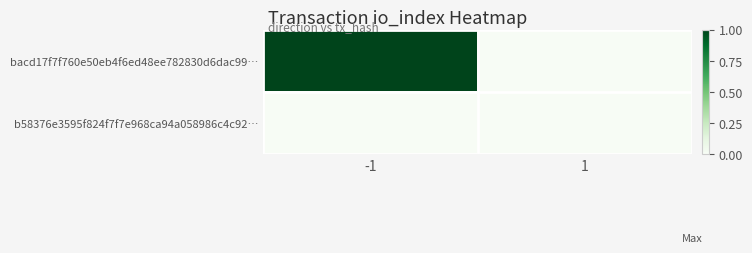

Count the number of data series in this chart.

2